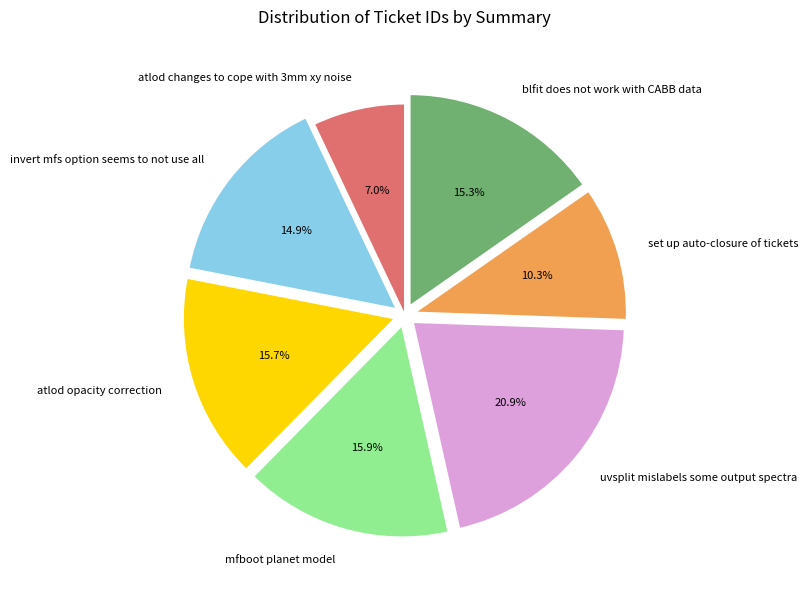

Count the number of slices in the pie.

7